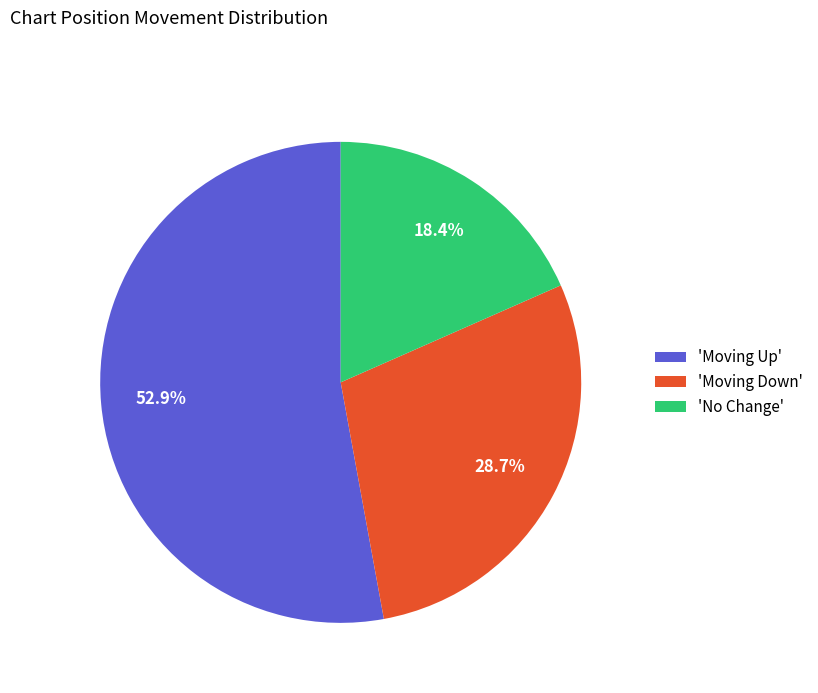

Is the sum of 'Moving Down' and 'No Change' greater than half?

No